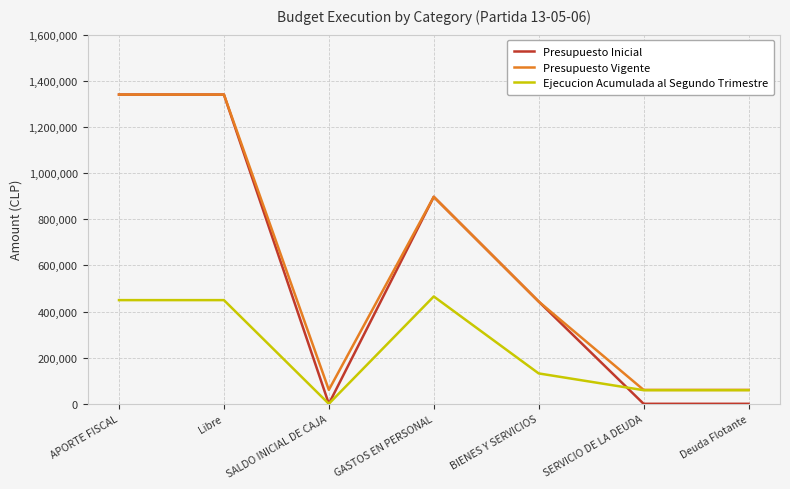

The value of Presupuesto Inicial at Libre is 2242774. True or false?

False